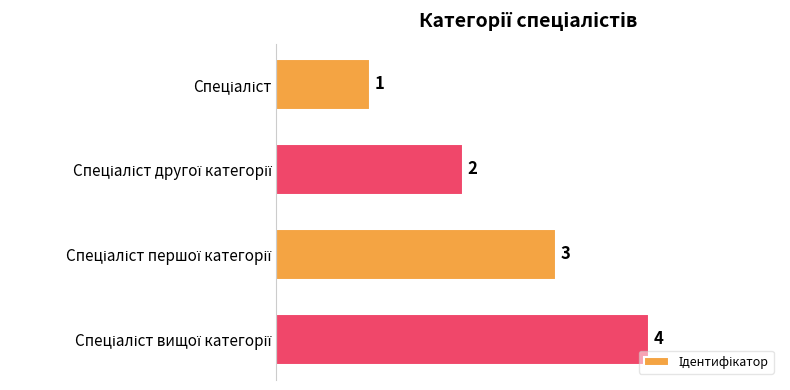

How many values are between 2 and 4?

3